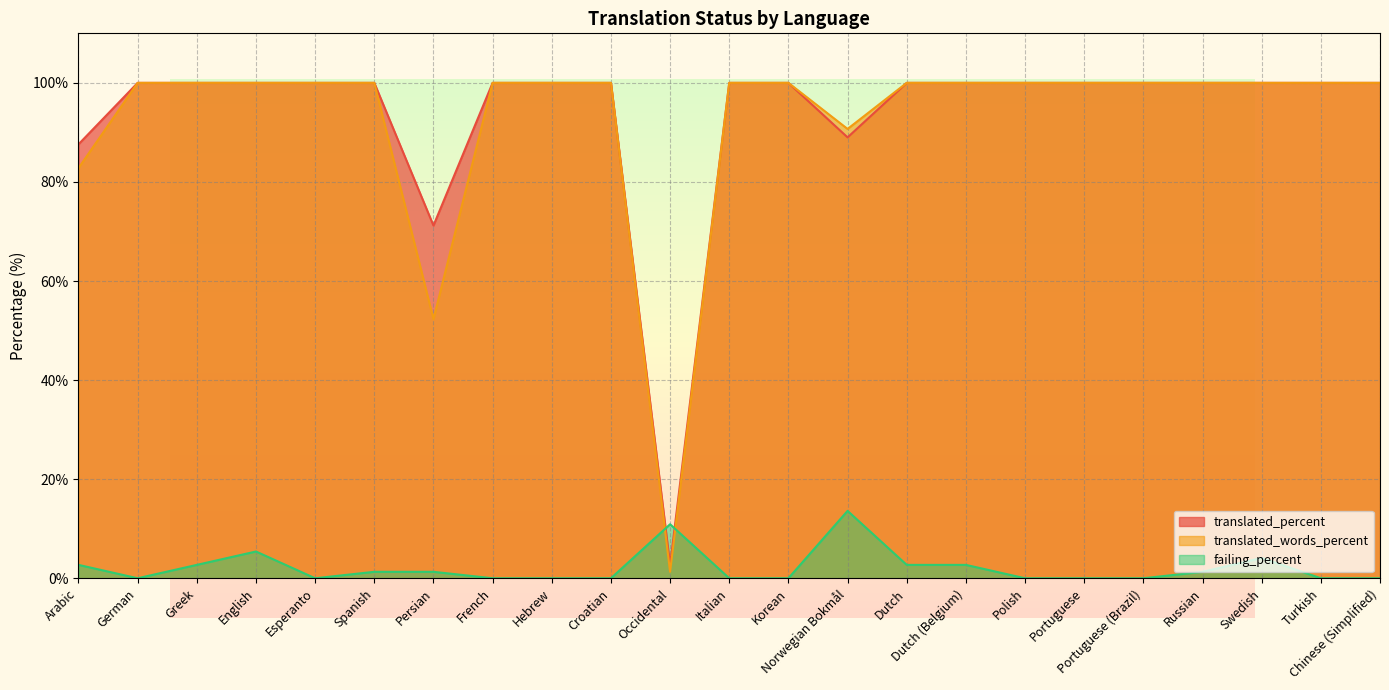

What are all the series names shown in the legend?

translated_percent, translated_words_percent, failing_percent